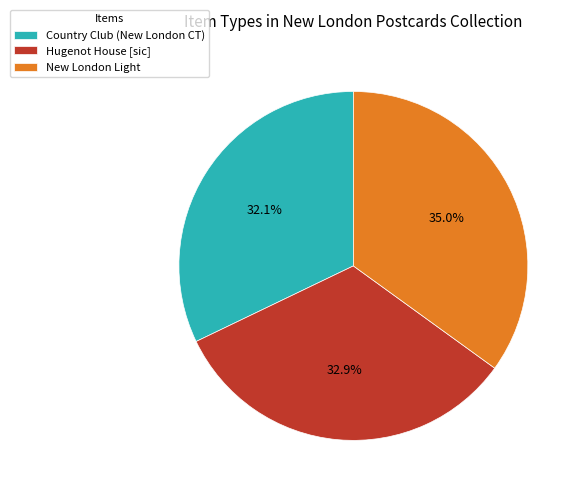

What is the total percentage of Country Club (New London CT) and New London Light?

67.1%